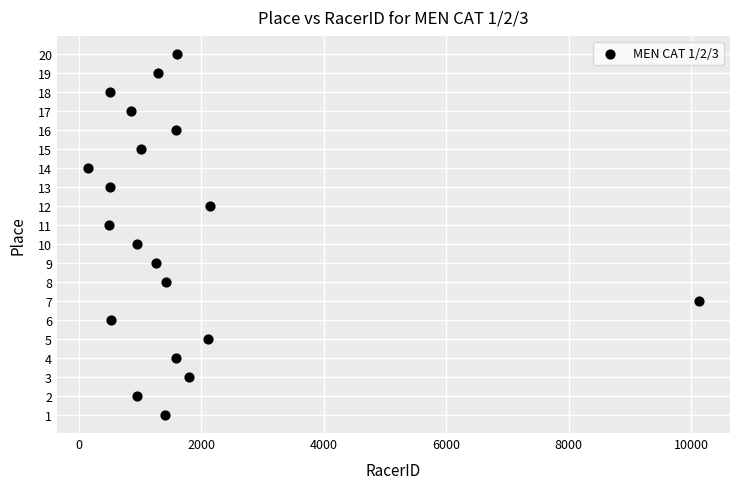

What is the range of Y values (max minus min)?

19